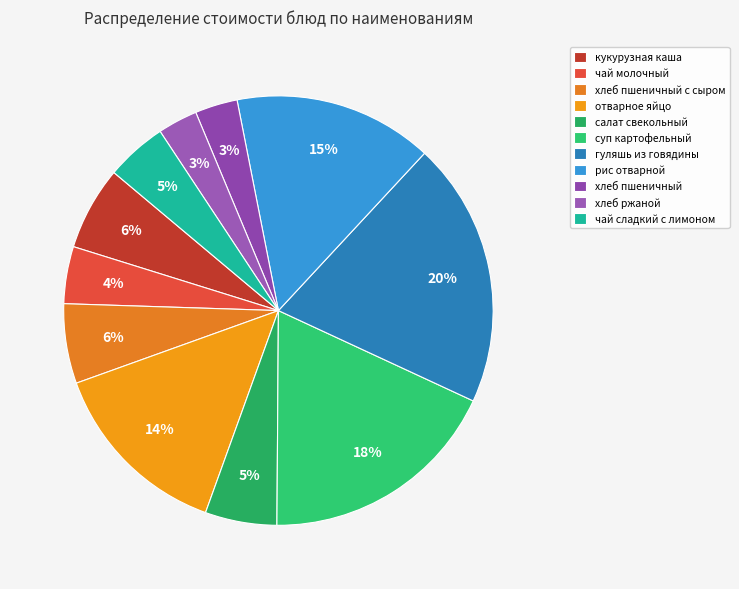

To the nearest percent, what percentage of the pie is кукурузная каша?

6%